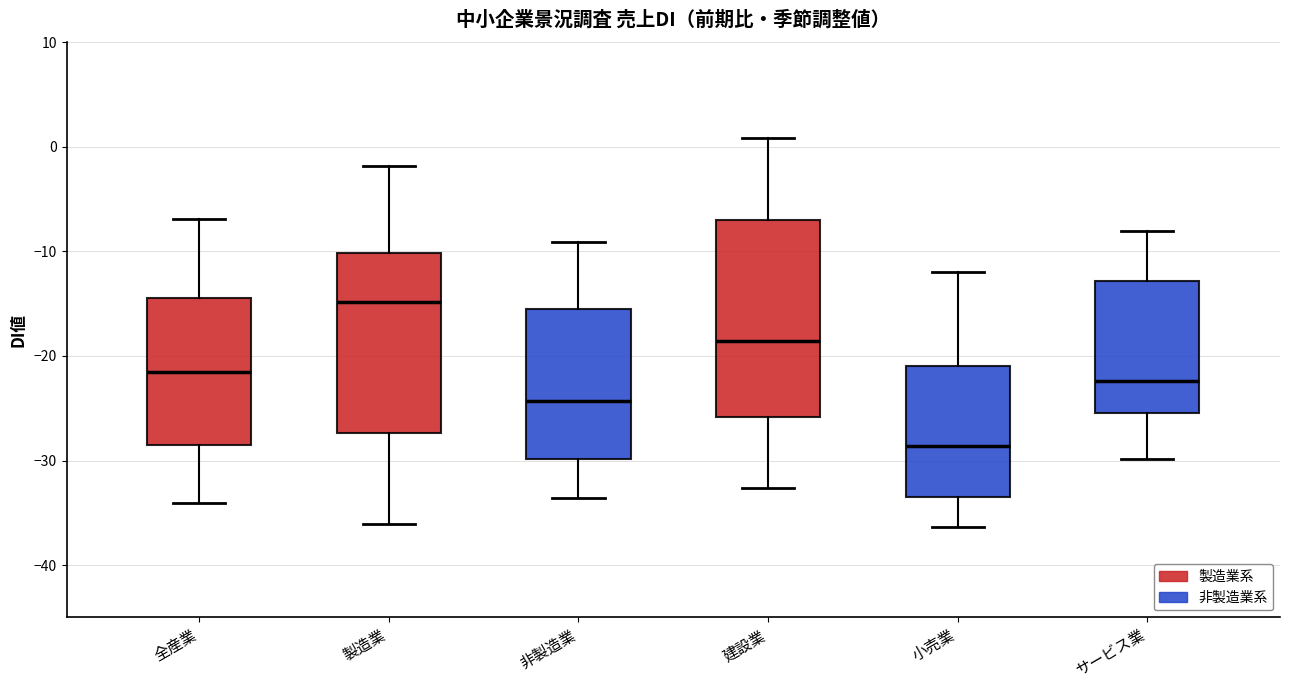

Reading left to right, transcribe this box plot: for each box, give where its median line is, the range the box spans, and where its two whiskers end, as read against the y-axis. The values are not printed on the chart, so give them approximately, as read against the axis.

全産業: median -22, box -28 to -14, whiskers -34 to -7
製造業: median -15, box -27 to -10, whiskers -36 to -2
非製造業: median -24, box -30 to -16, whiskers -34 to -9
建設業: median -19, box -26 to -7, whiskers -33 to 1
小売業: median -29, box -34 to -21, whiskers -36 to -12
サービス業: median -22, box -25 to -13, whiskers -30 to -8